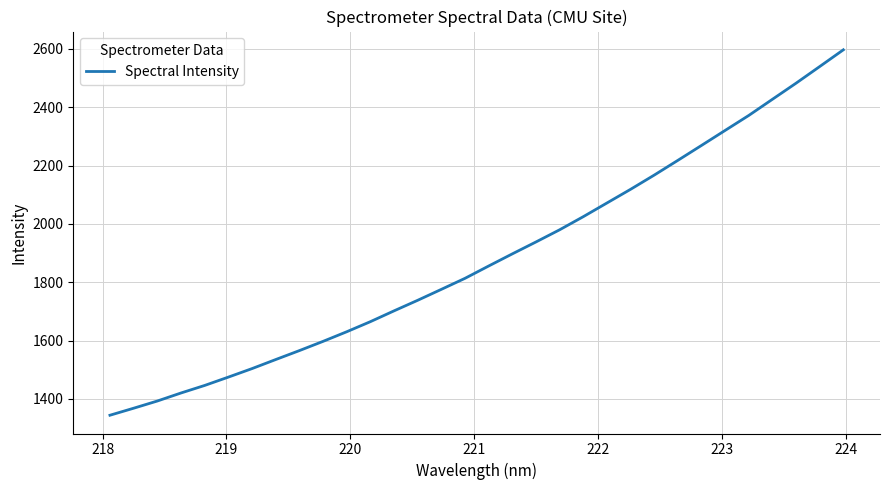

What is the smallest value displayed?

1343.8